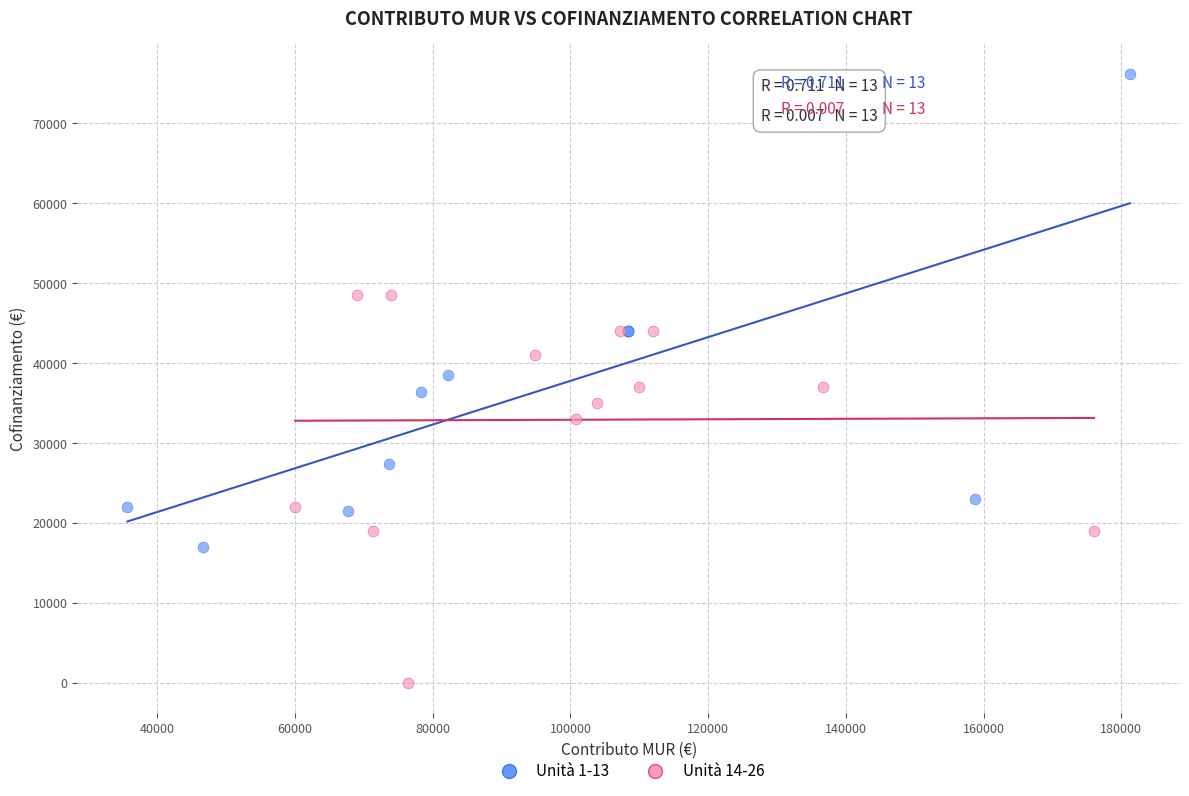

Which series contains the lowest Y value?

Unità 14-26